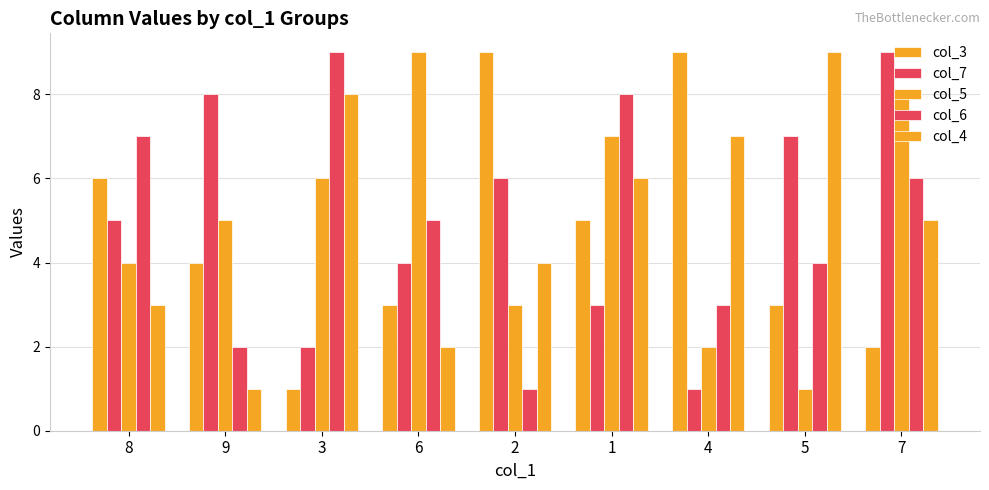

List the labels in order of col_5 value, largest first.

6, 7, 1, 3, 9, 8, 2, 4, 5